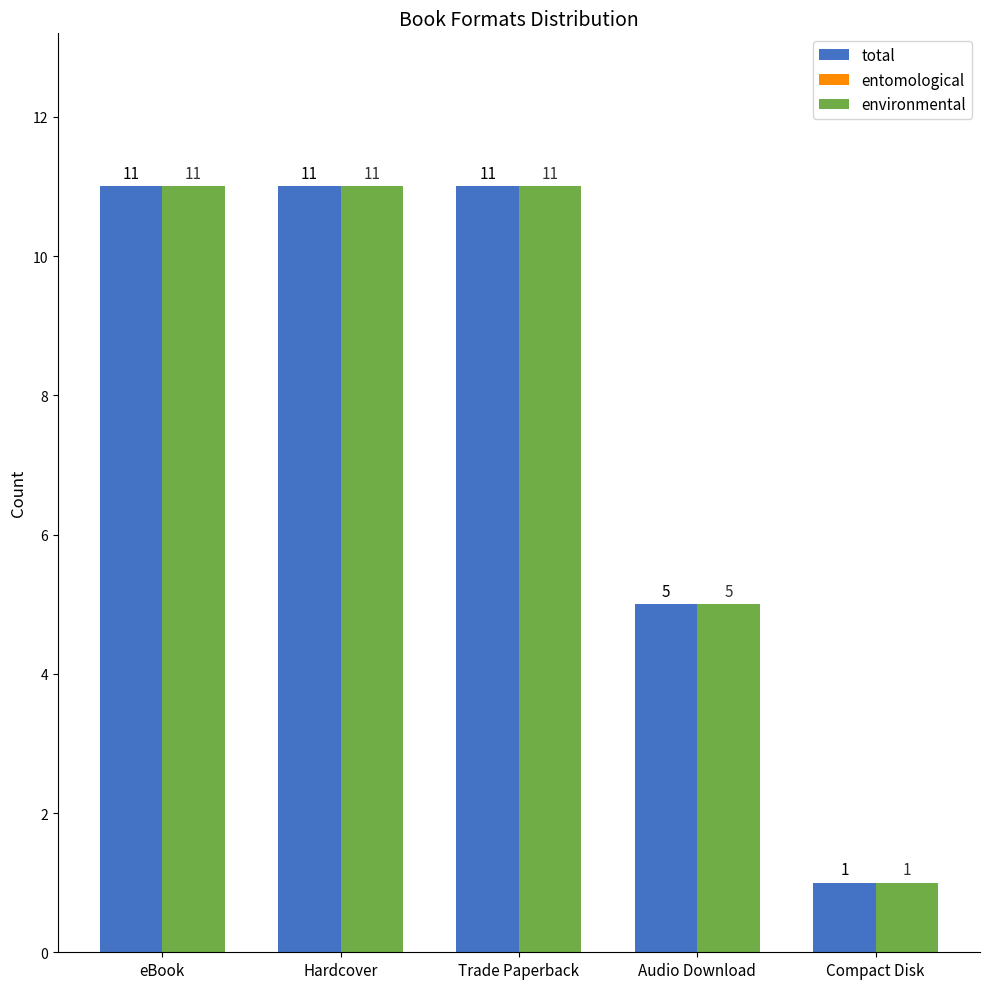

What is the average value of the total series?

8